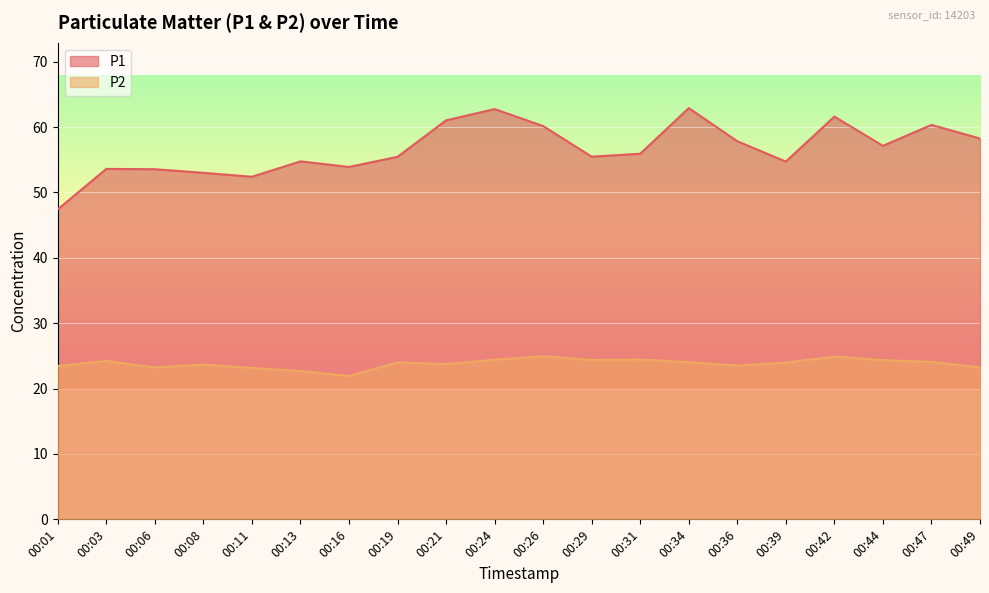

How many lines are shown in the chart?

2